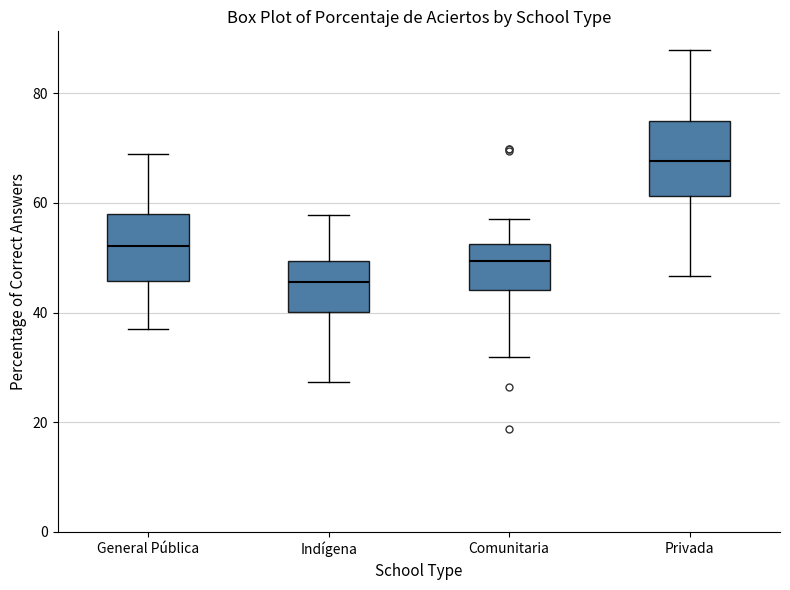

Which box's median line is the highest?

Privada